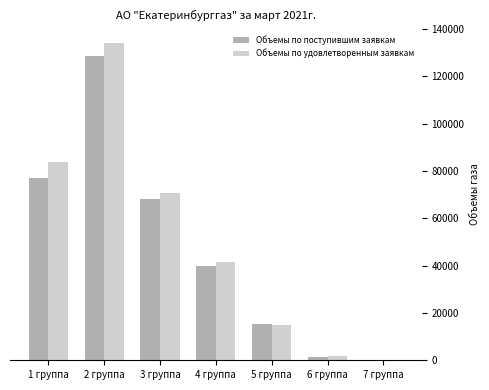

Which series changed the most between 2 группа and 3 группа?

Объемы по удовлетворенным заявкам